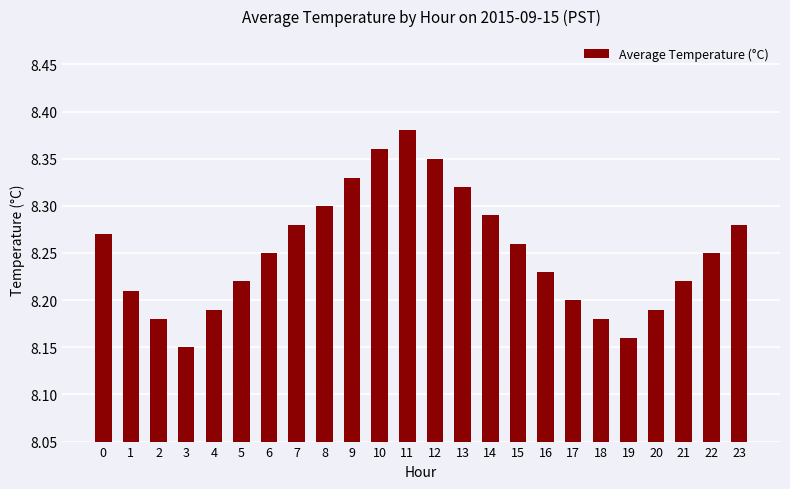

What is the sum of the values at 16 and 1?

16.4